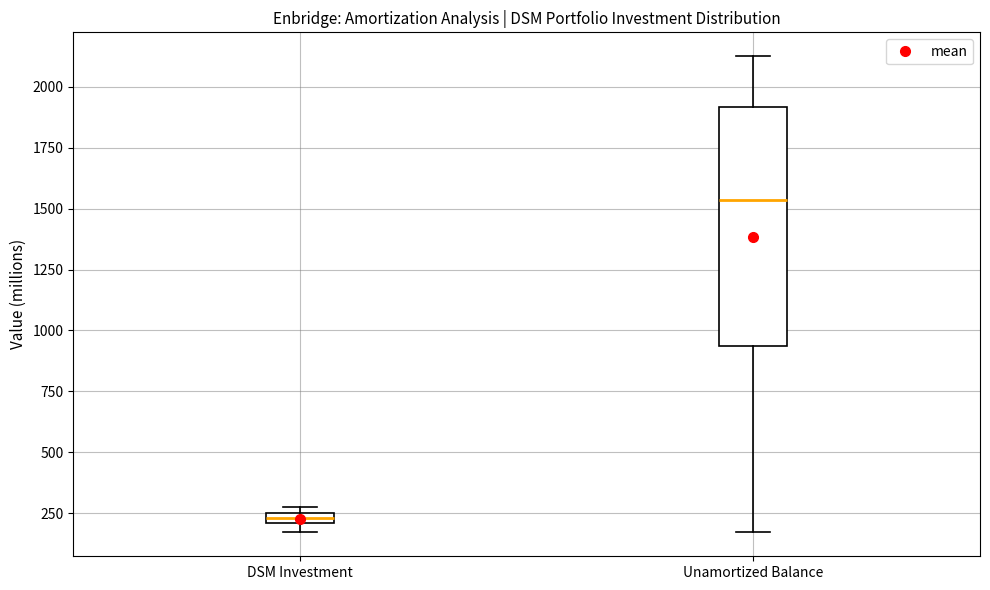

Where is the lower edge of the box for DSM Investment on the y-axis? The values are not printed on the chart, so give them approximately, as read against the axis.

200